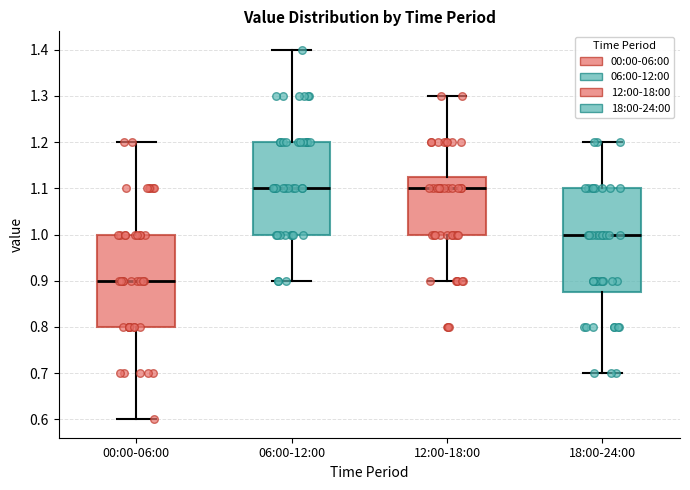

Reading left to right, transcribe this box plot: for each box, give where its median line is, the range the box spans, and where its two whiskers end, as read against the y-axis. The values are not printed on the chart, so give them approximately, as read against the axis.

00:00-06:00: median 0.90, box 0.80 to 1.00, whiskers 0.60 to 1.20
06:00-12:00: median 1.10, box 1.00 to 1.20, whiskers 0.90 to 1.40
12:00-18:00: median 1.10, box 1.00 to 1.13, whiskers 0.90 to 1.30
18:00-24:00: median 1.00, box 0.88 to 1.10, whiskers 0.70 to 1.20